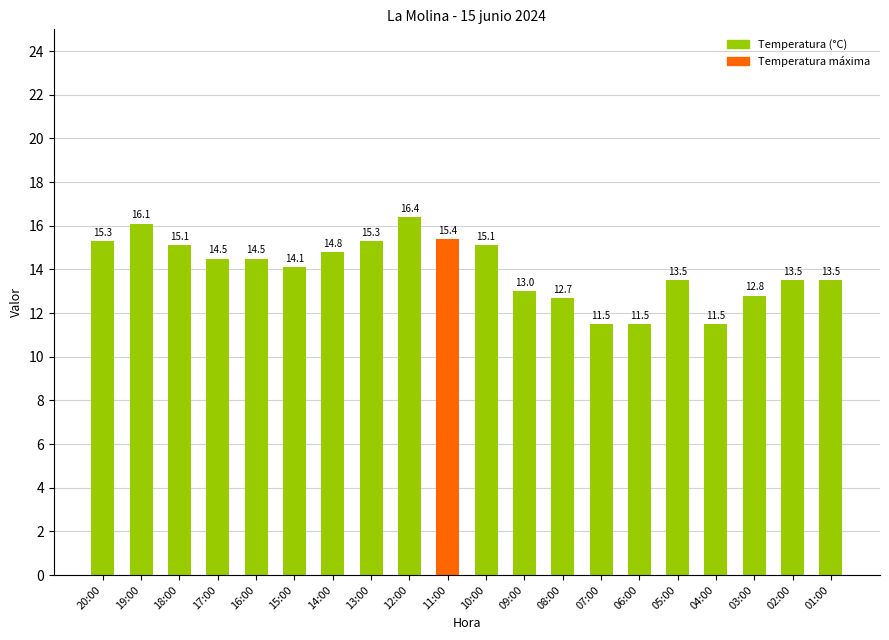

What is the change in value from 19:00 to 12:00?

+0.3